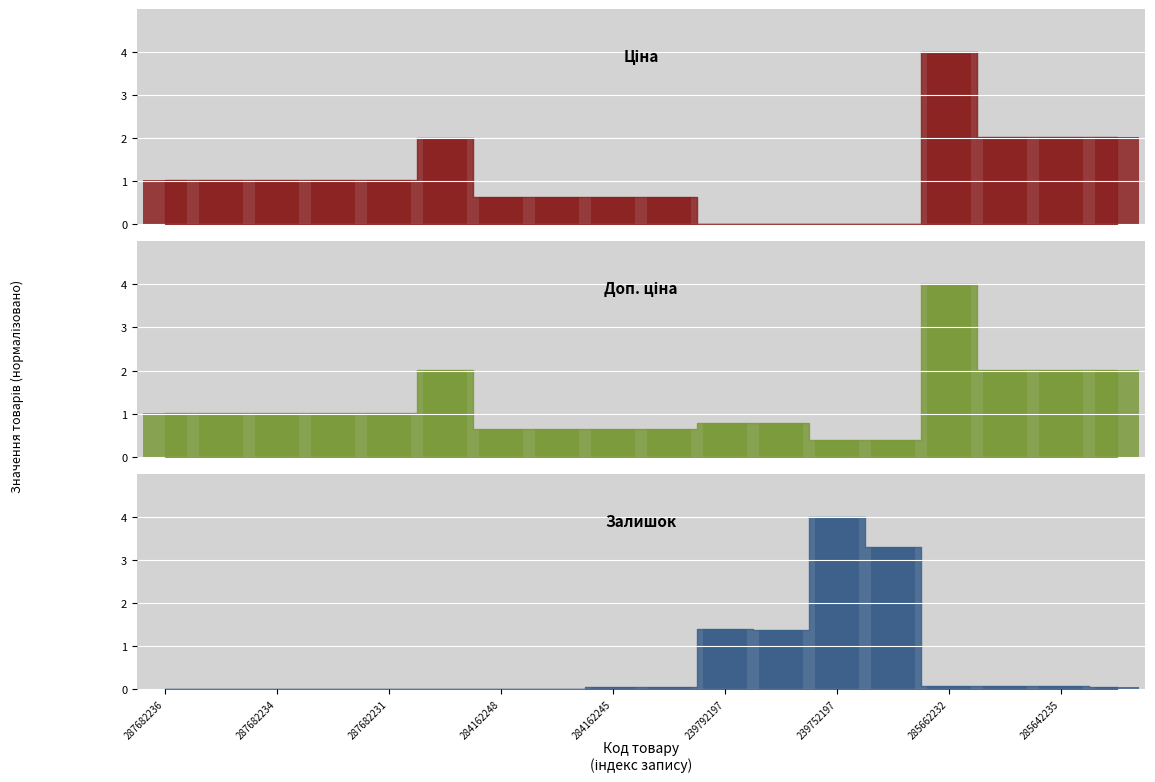

At which category is the sum across all series the highest?

285662232